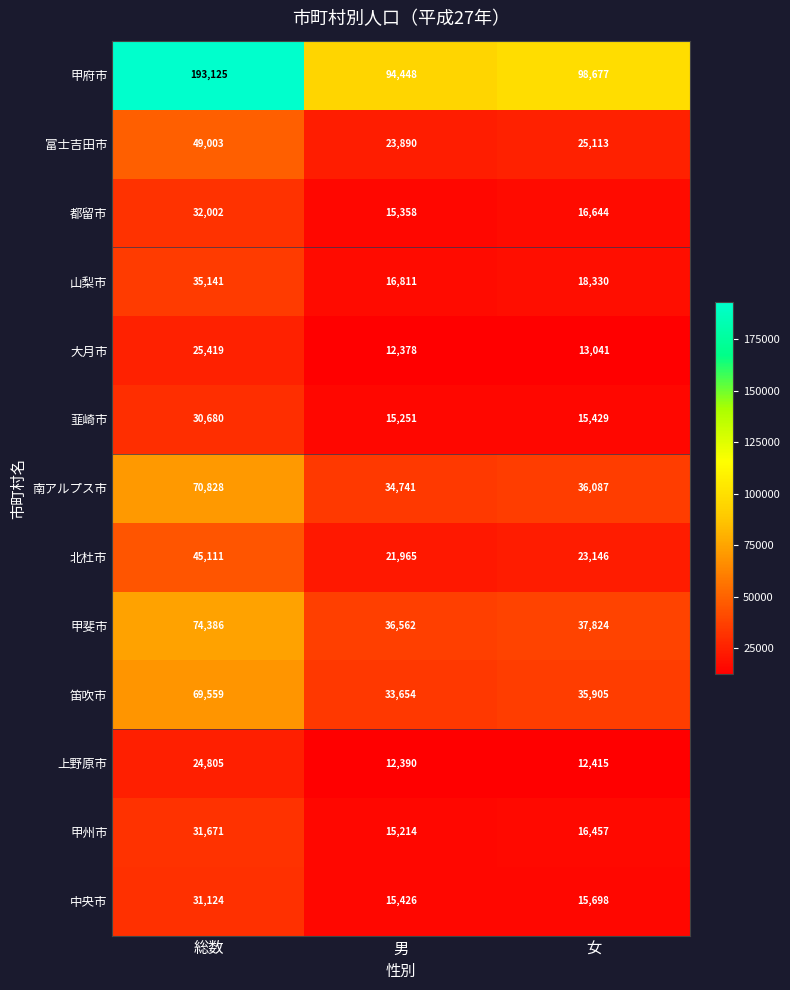

Count the number of categories in the chart.

3